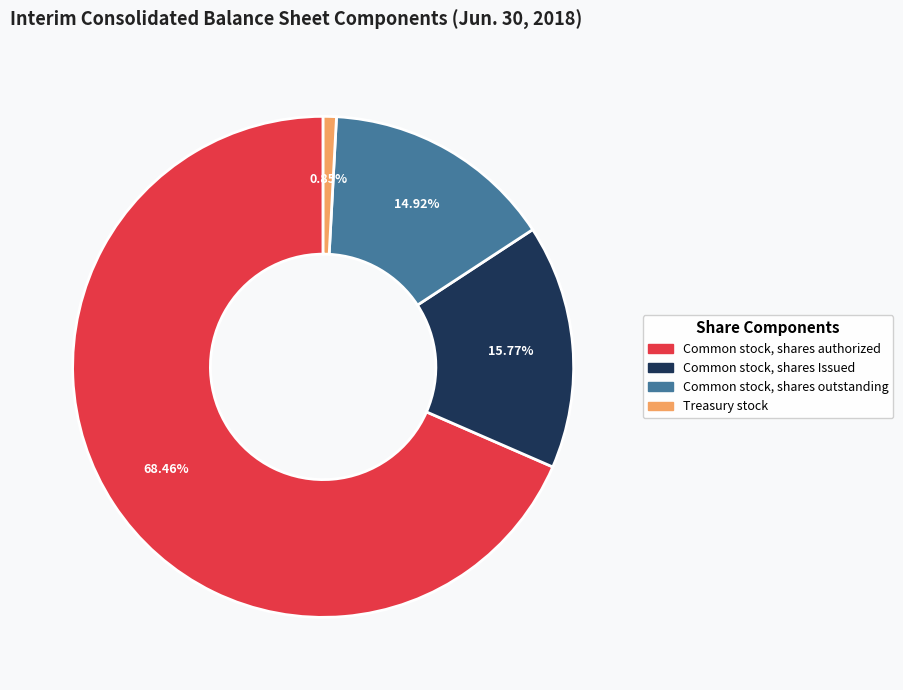

Which category has the smallest portion of the pie?

Treasury stock